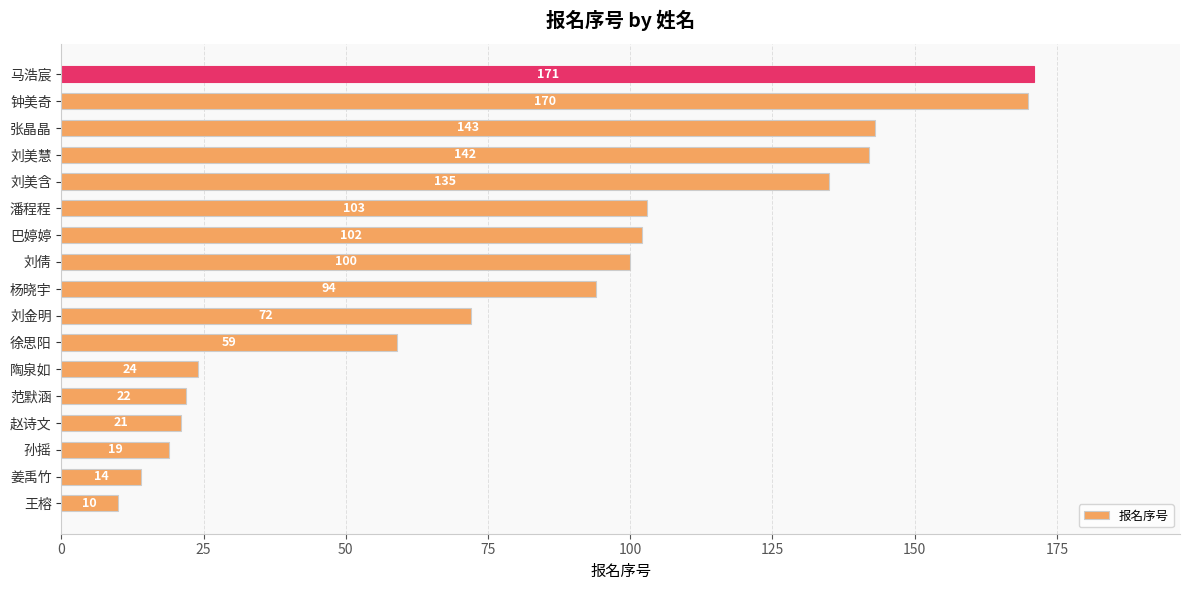

List the labels in order of value, smallest first.

王榕, 姜禹竹, 孙摇, 赵诗文, 范默涵, 陶泉如, 徐思阳, 刘金明, 杨晓宇, 刘倩, 巴婷婷, 潘程程, 刘美含, 刘美慧, 张晶晶, 钟美奇, 马浩宸